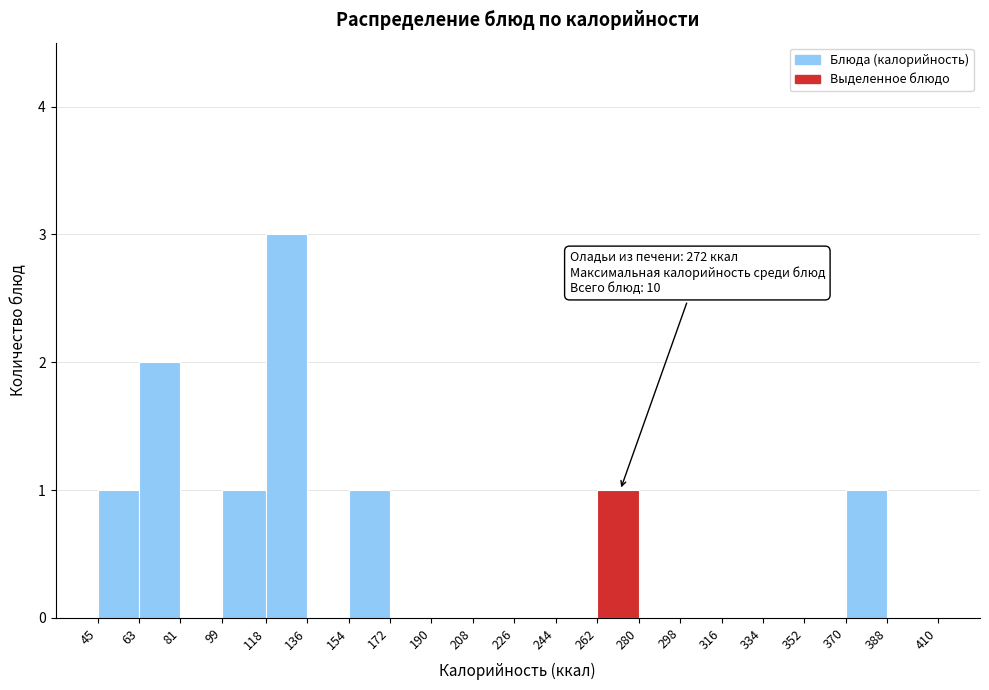

Which range on the x-axis has the tallest bar?

118 to 136